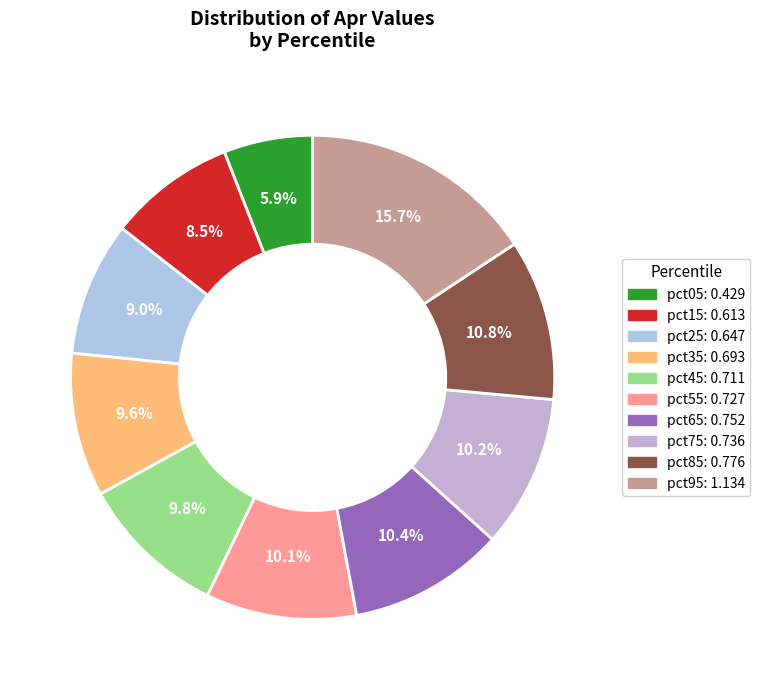

Is it true that pct65 is 1% of the pie?

False